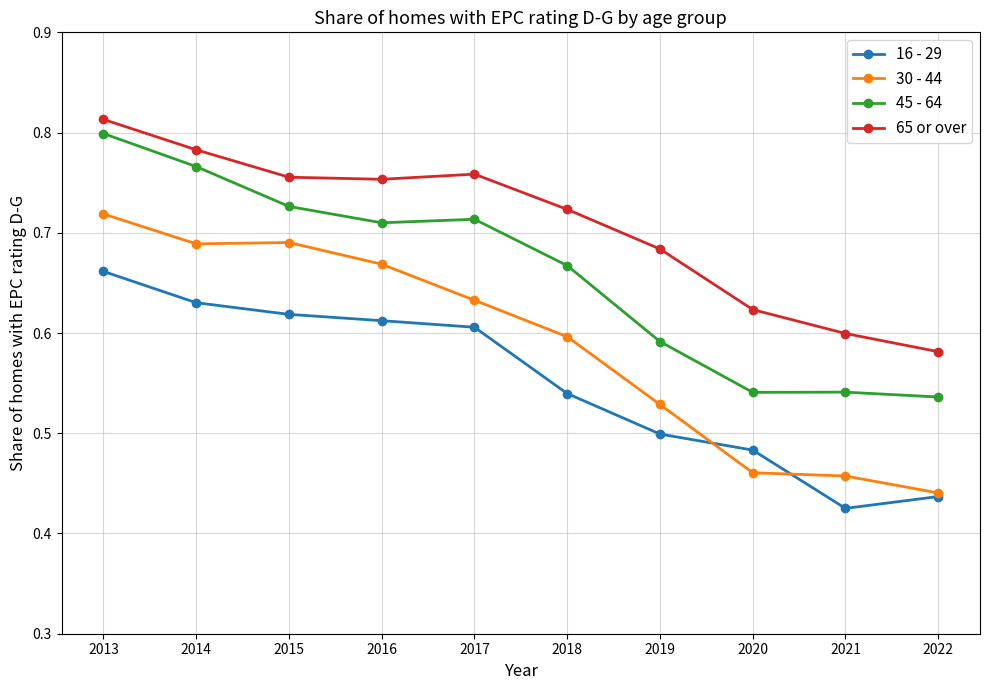

What is the difference between the maximum and minimum values in the 30 - 44 series?

0.3